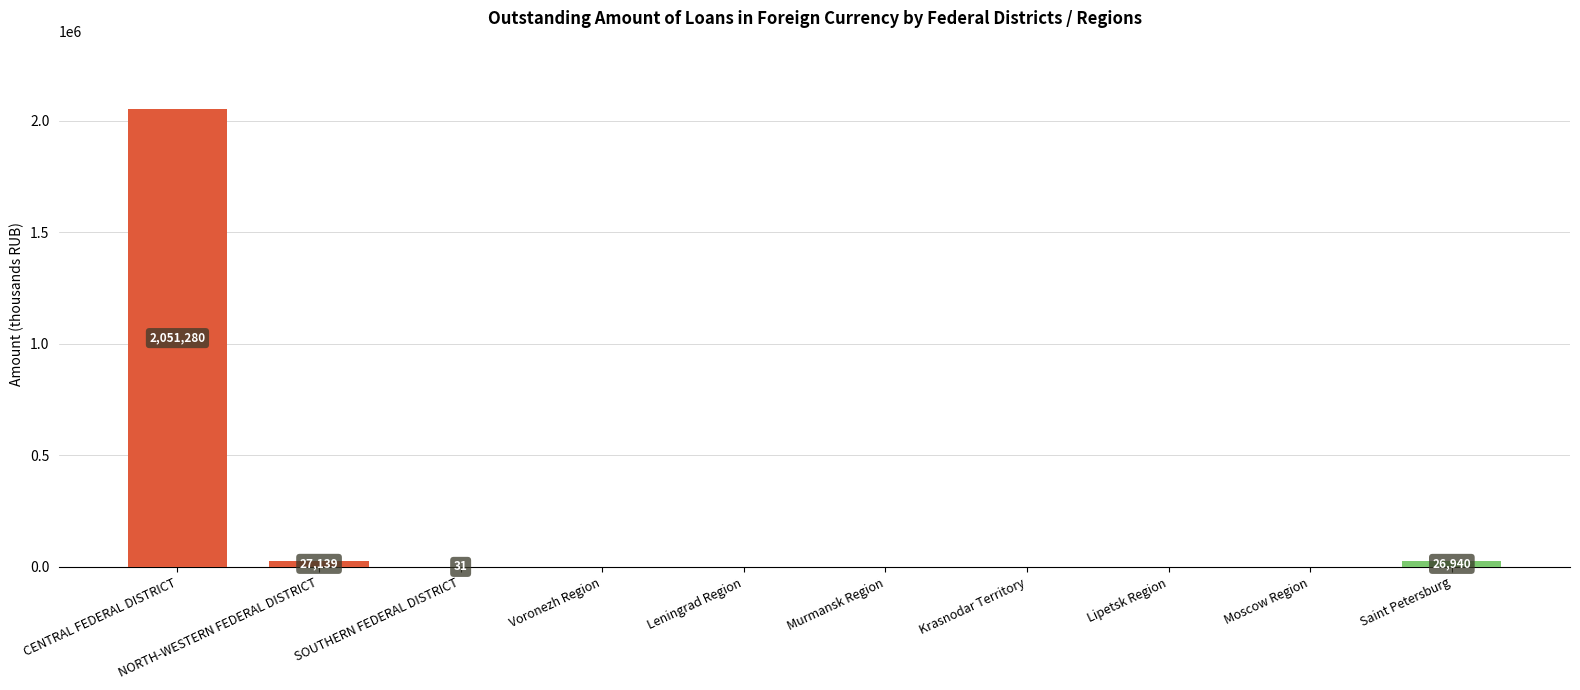

The chart shows a value of 0 at Voronezh Region. True or false?

True